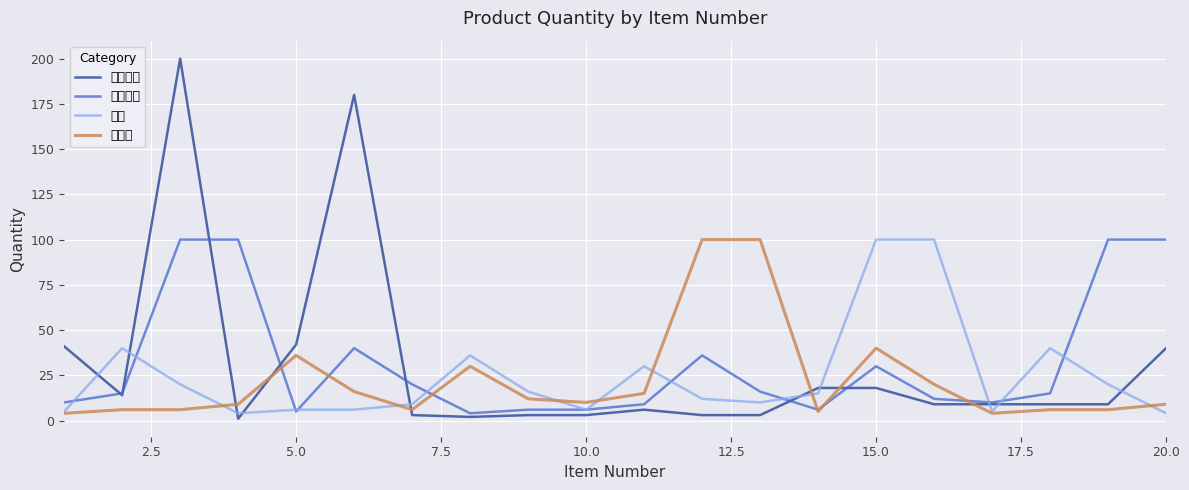

What is the sum of all 布料机 values?

440